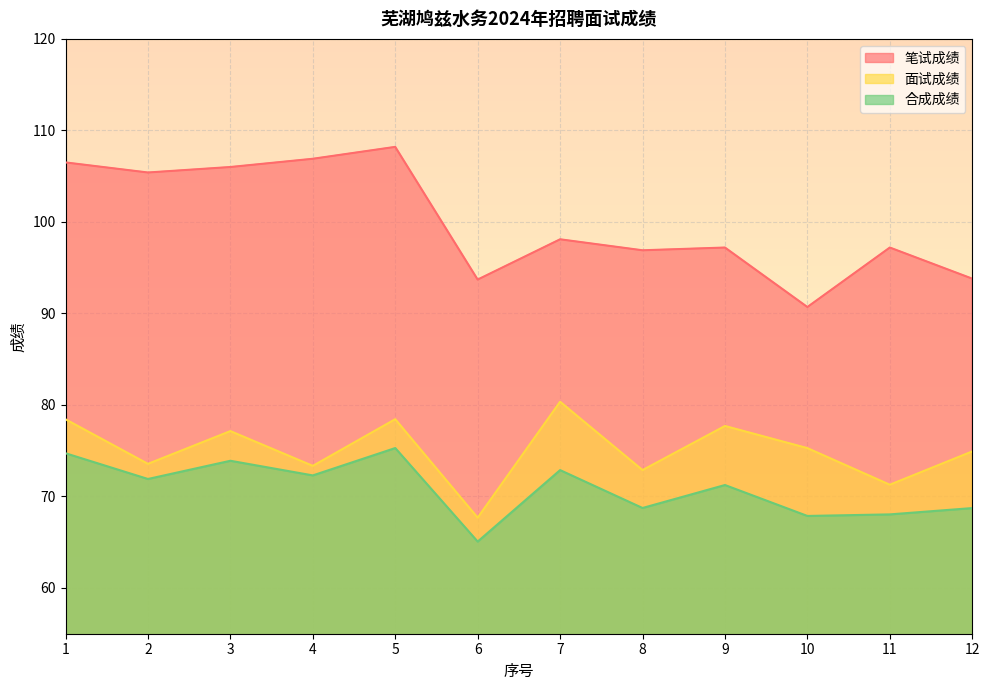

Which series has the widest spread of values?

笔试成绩